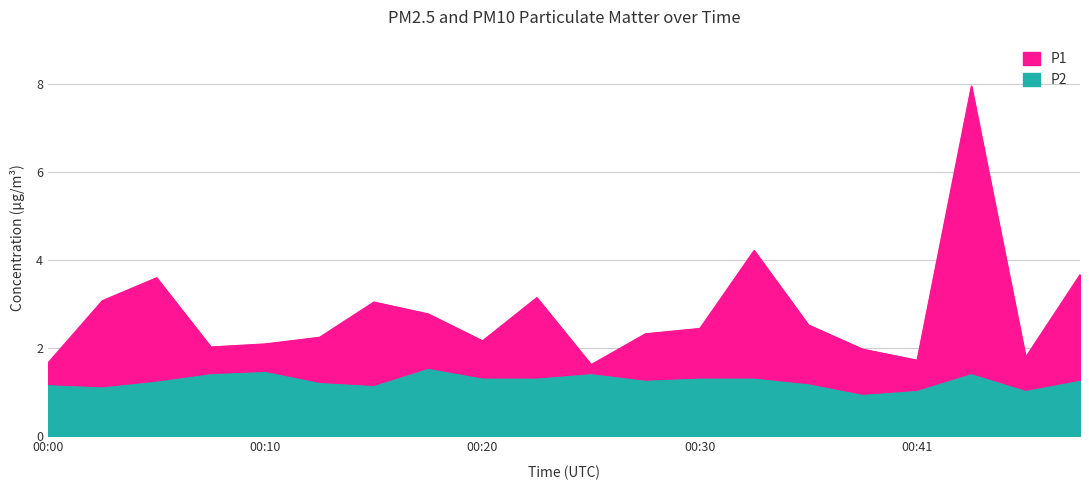

How many lines are shown in the chart?

2